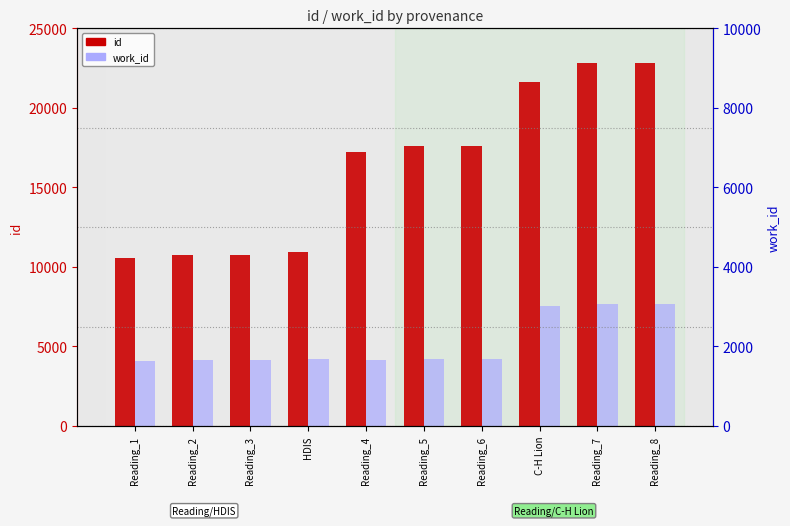

What is the difference between the maximum and minimum values in the work_id series?

3578